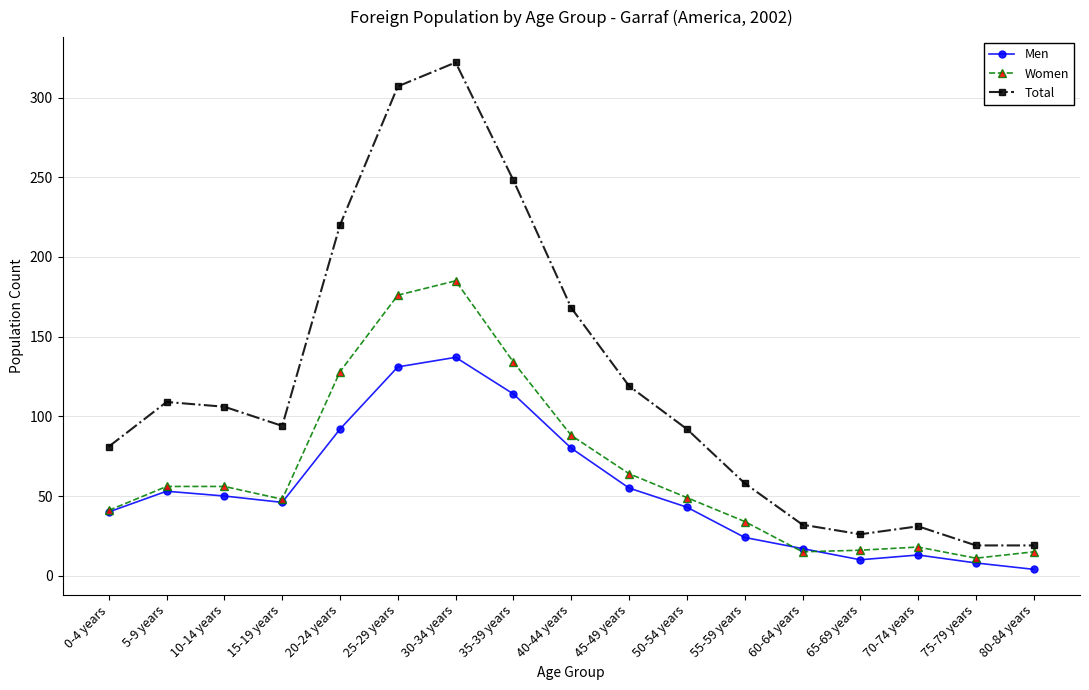

List the series in order of their overall mean, highest first.

Total, Women, Men